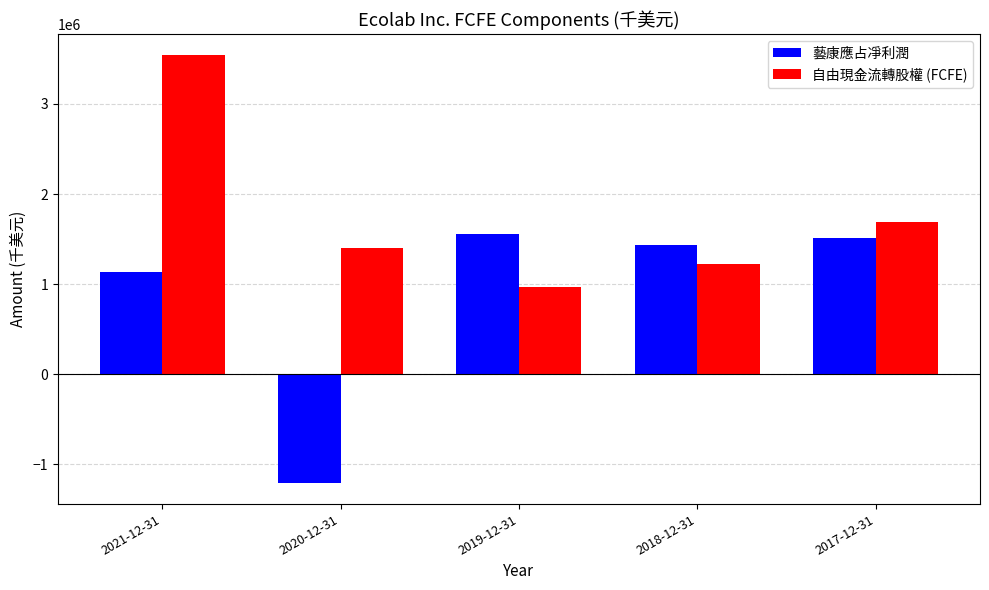

The 自由現金流轉股權 (FCFE) series shows 3540200 at 2021-12-31. True or false?

True